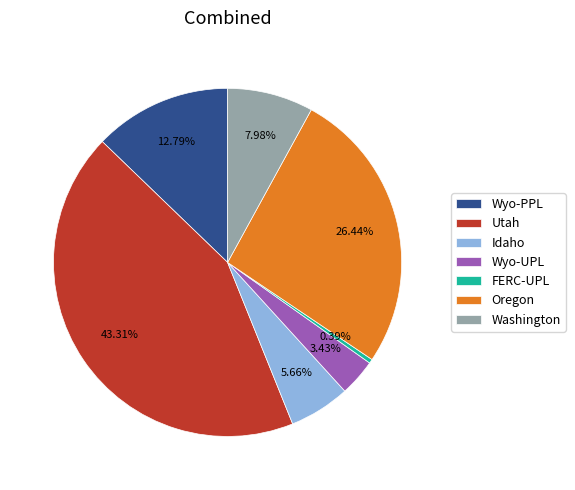

Rank the categories by value from highest to lowest.

Utah, Oregon, Wyo-PPL, Washington, Idaho, Wyo-UPL, FERC-UPL